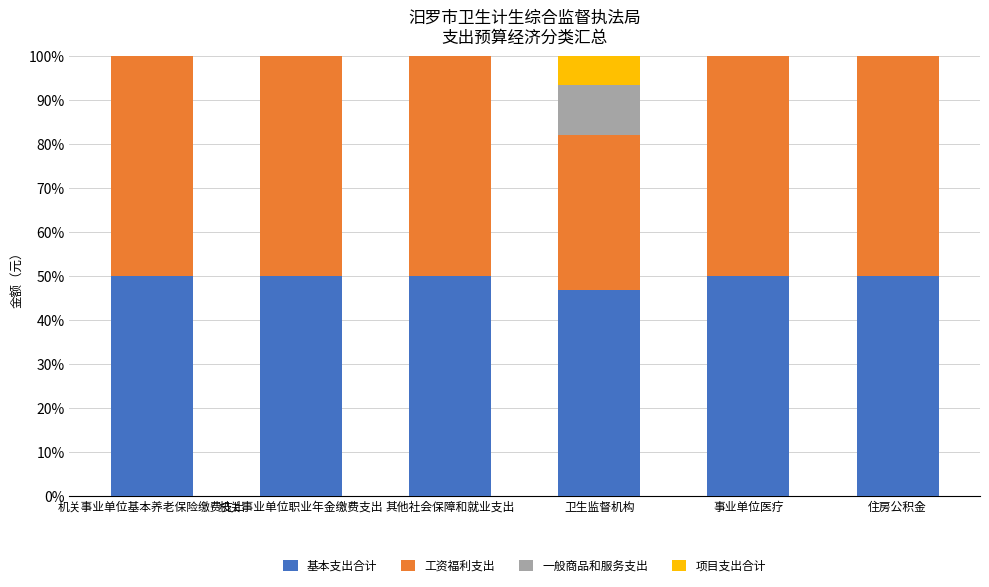

What is the total value across all series at 住房公积金?

100.0